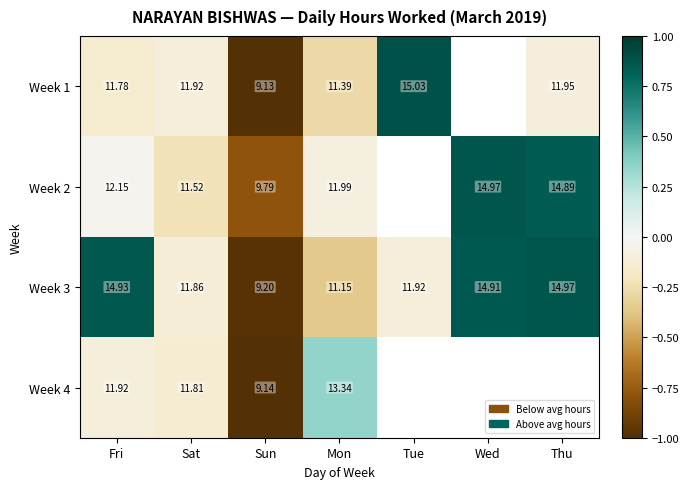

Which category has the highest value in the Week 3 series?

Thu